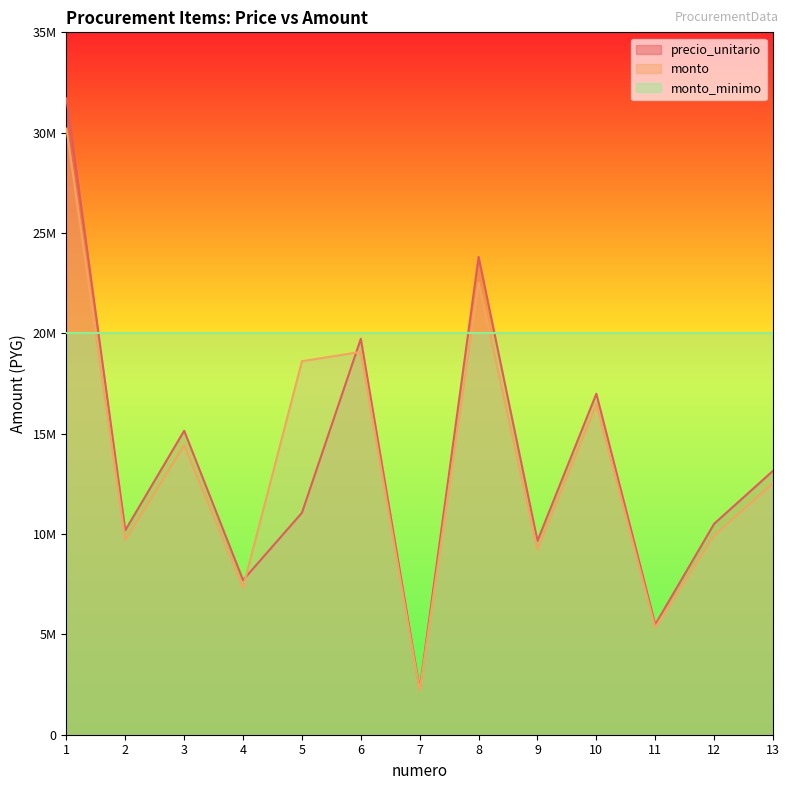

What value does the monto series have at 5?

18612417